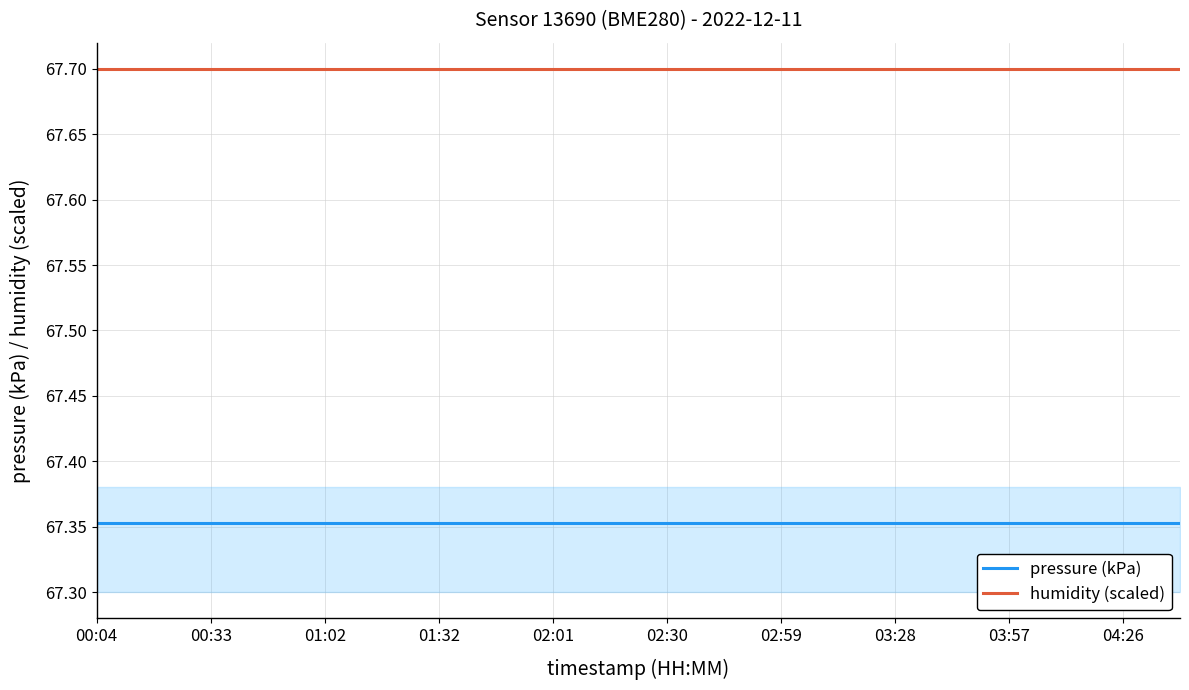

What are all the series names shown in the legend?

pressure (kPa), humidity (scaled)